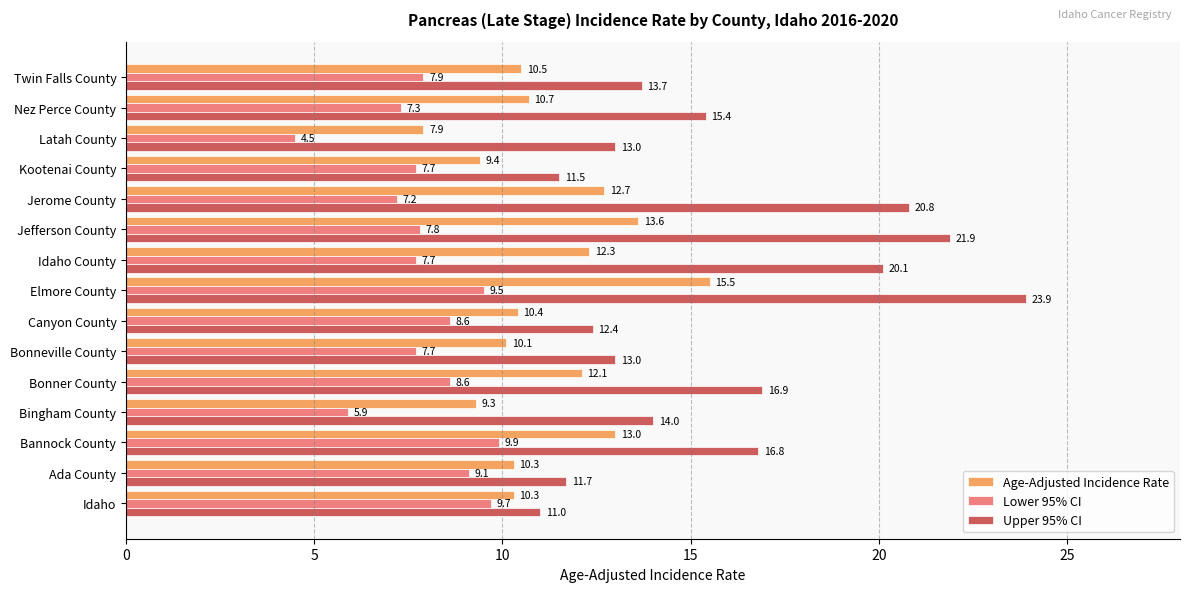

At how many categories does at least one series exceed 7?

15